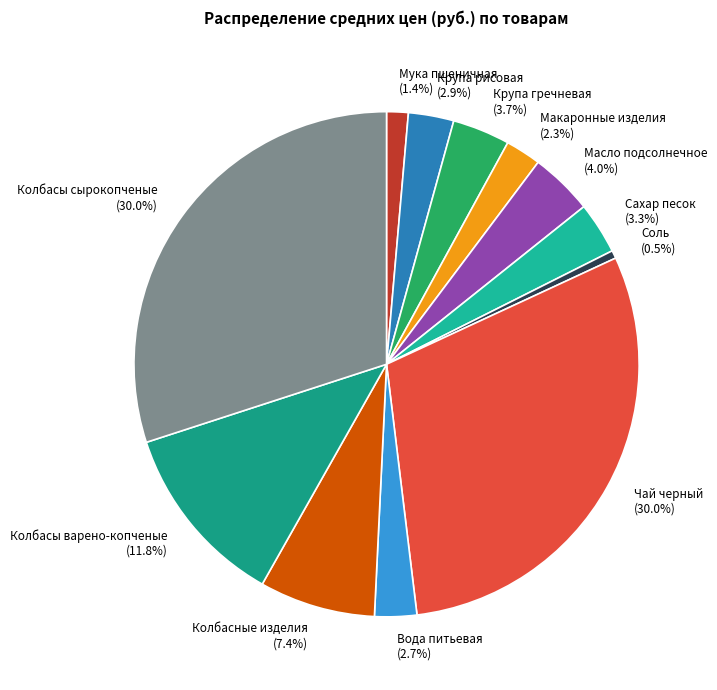

Between Соль and Мука пшеничная, which is larger?

Мука пшеничная